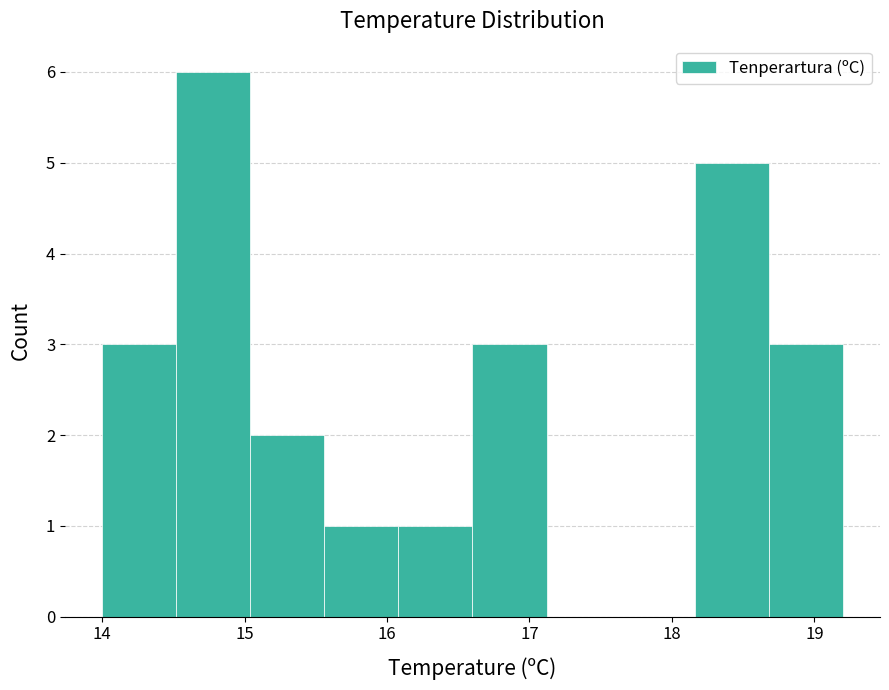

Which range on the x-axis has the tallest bar?

14.52 to 15.04